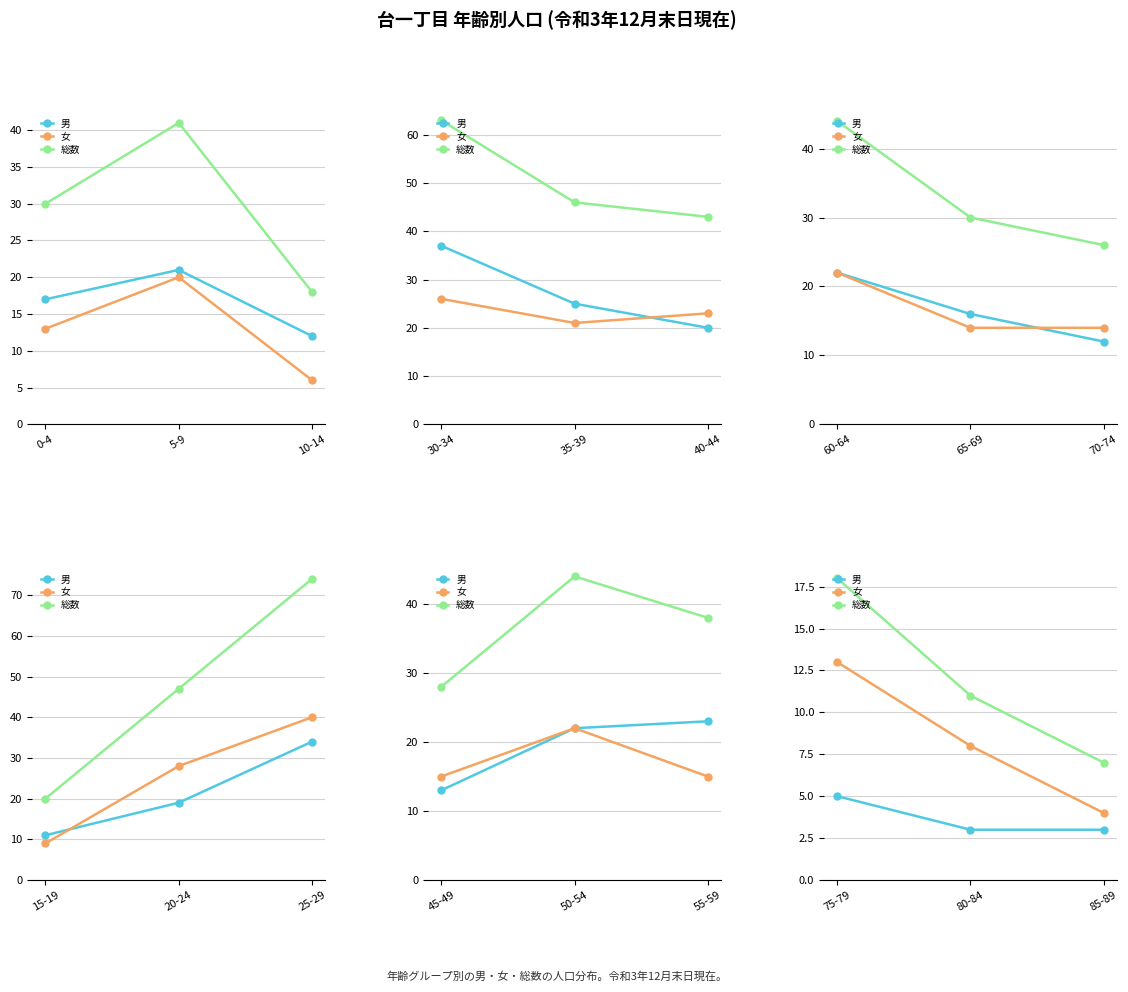

List the series in order of their overall mean, highest first.

総数, 女, 男